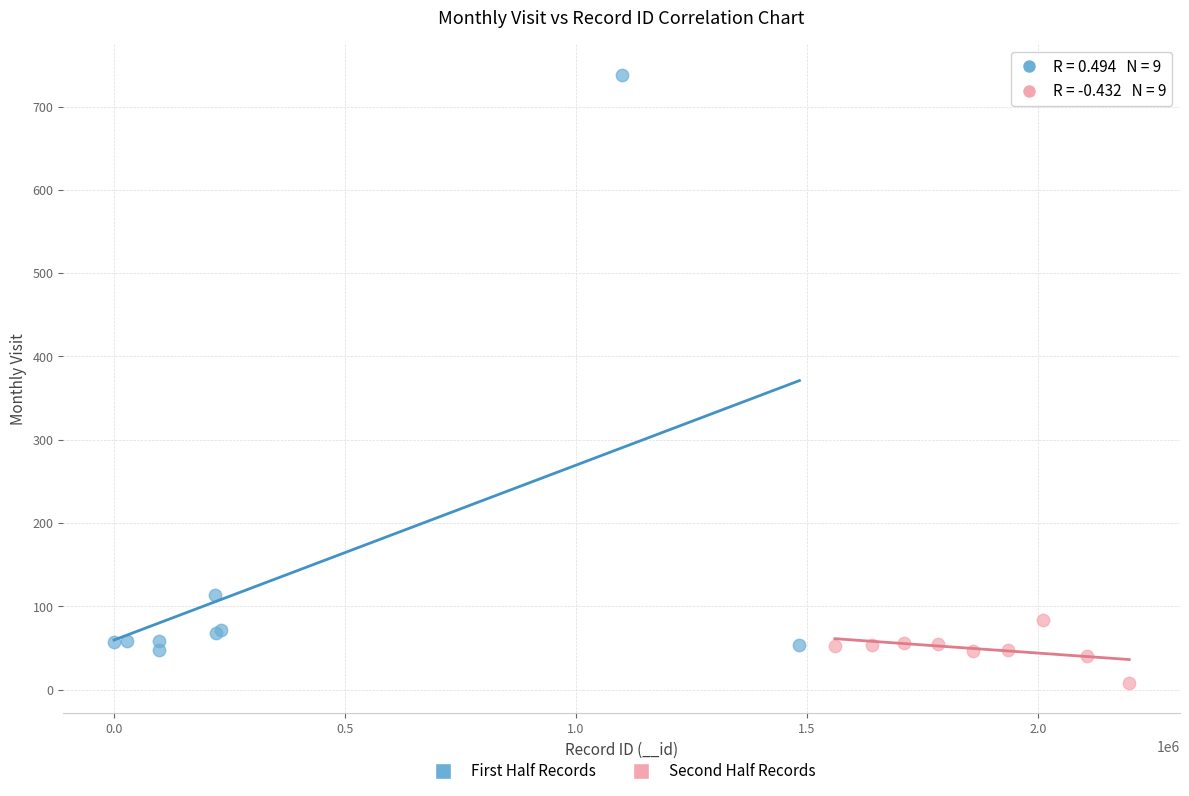

Which series contains the lowest Y value?

Second Half Records